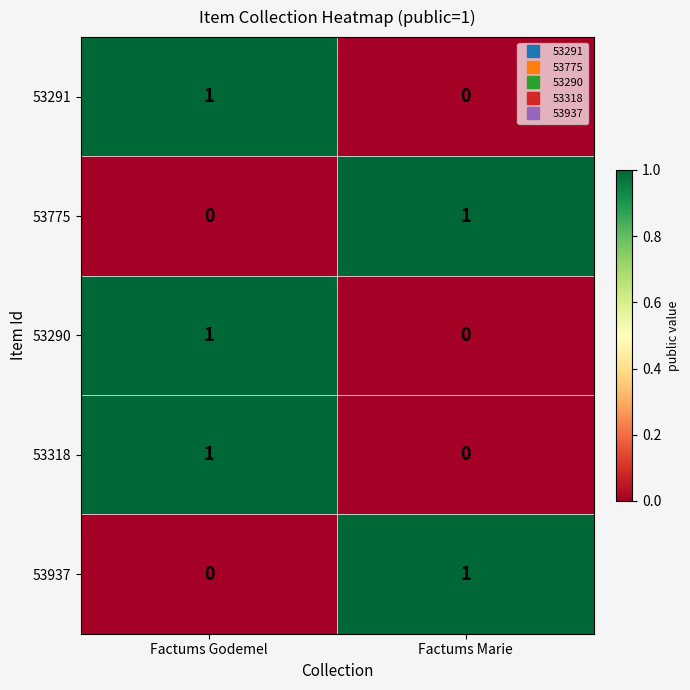

How many data points does each series have?

2